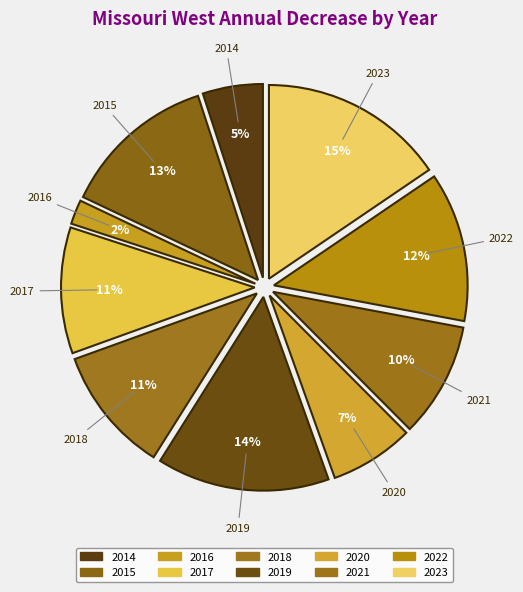

How many slices are in this pie chart?

10